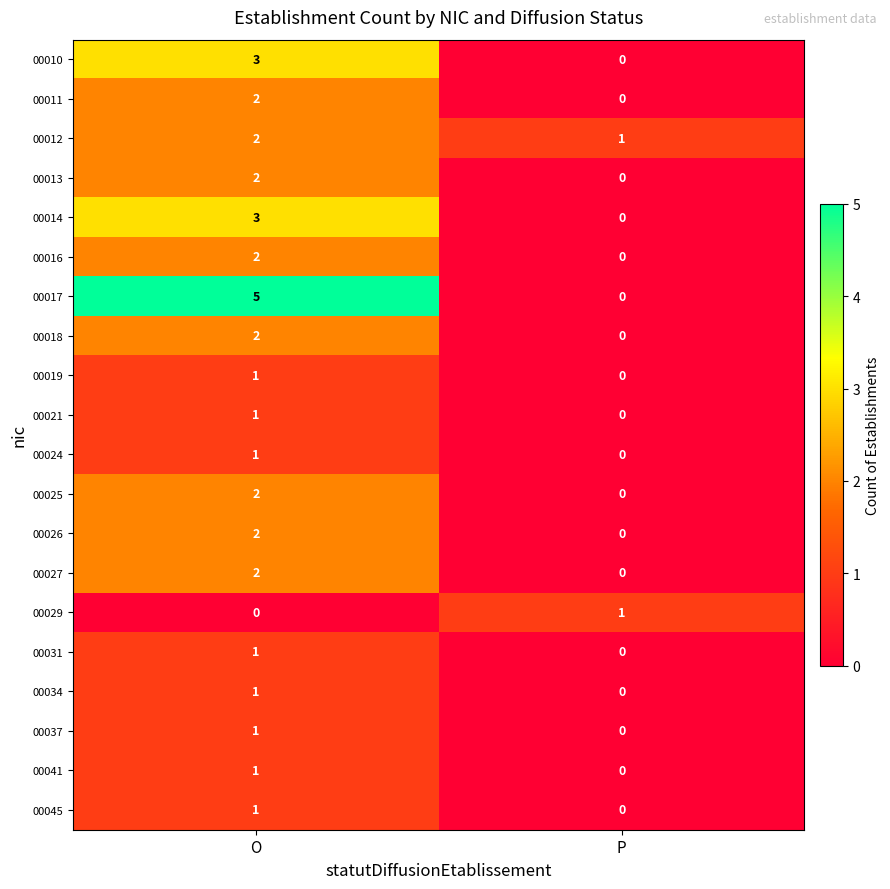

What is the sum of all 00010 values?

3